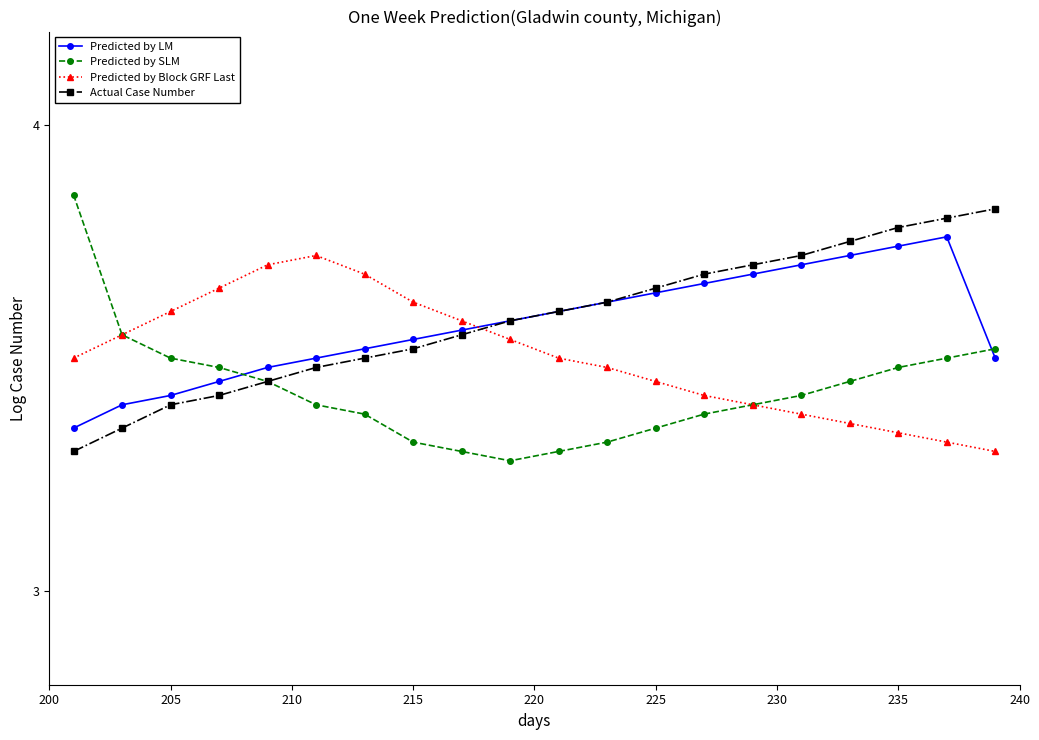

True or false: Predicted by Block GRF Last has more than 0 interior local peaks.

True